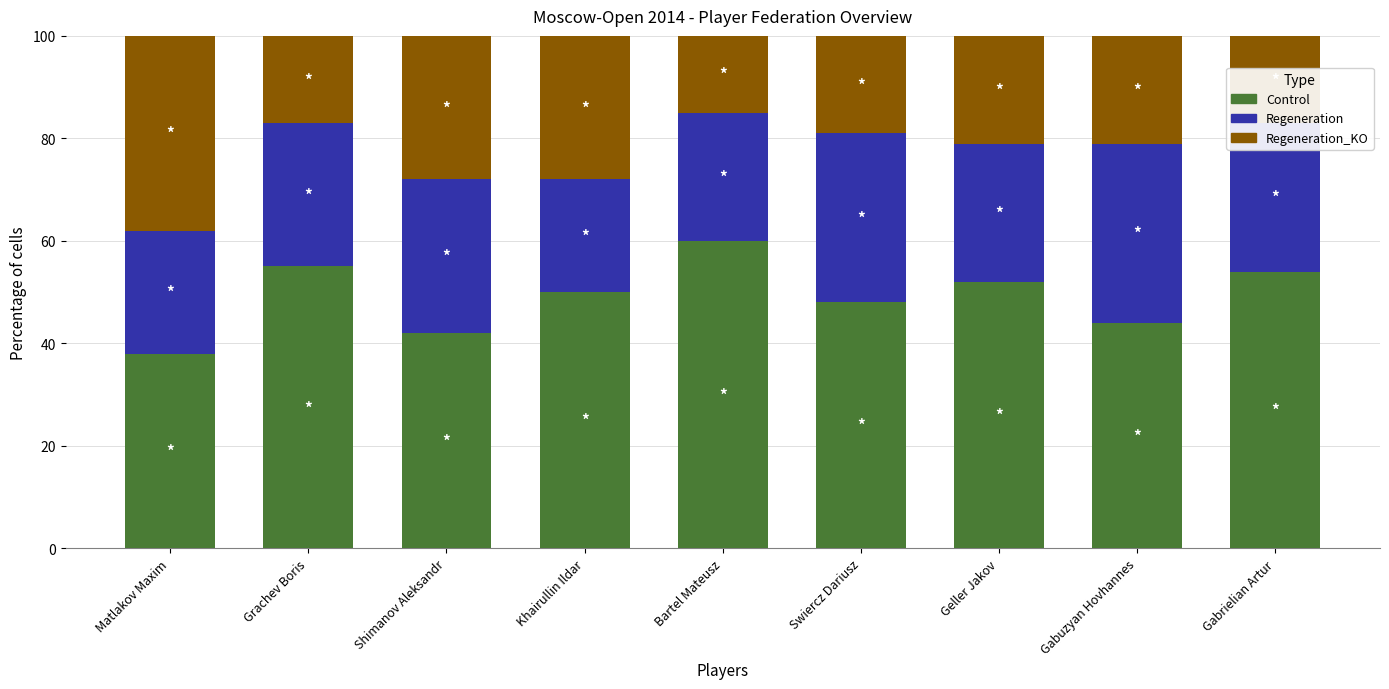

Read the Control value at Shimanov Aleksandr.

42